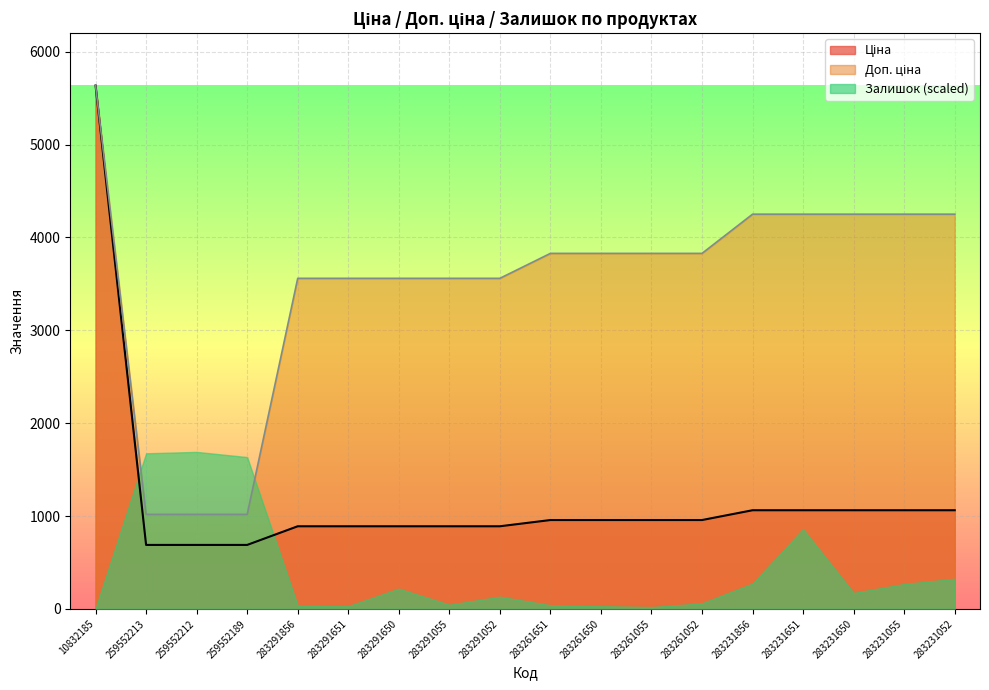

True or false: Доп. ціна and Ціна intersect in this chart.

False